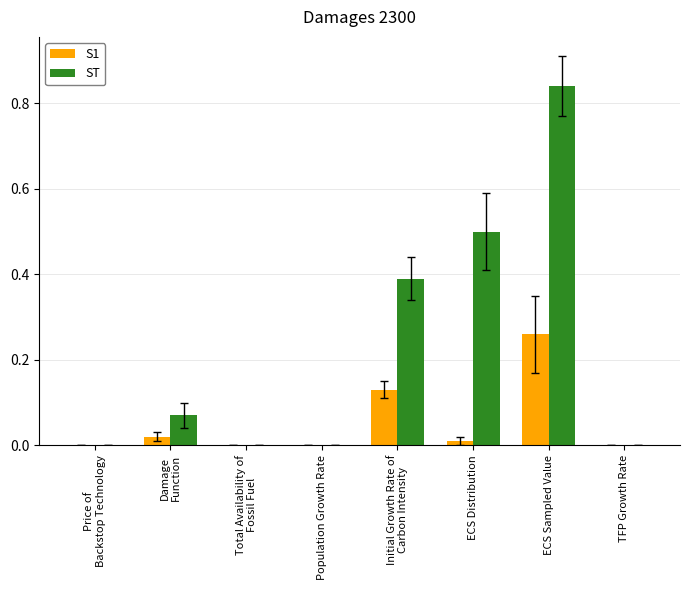

What is the sum of all ST values?

1.8